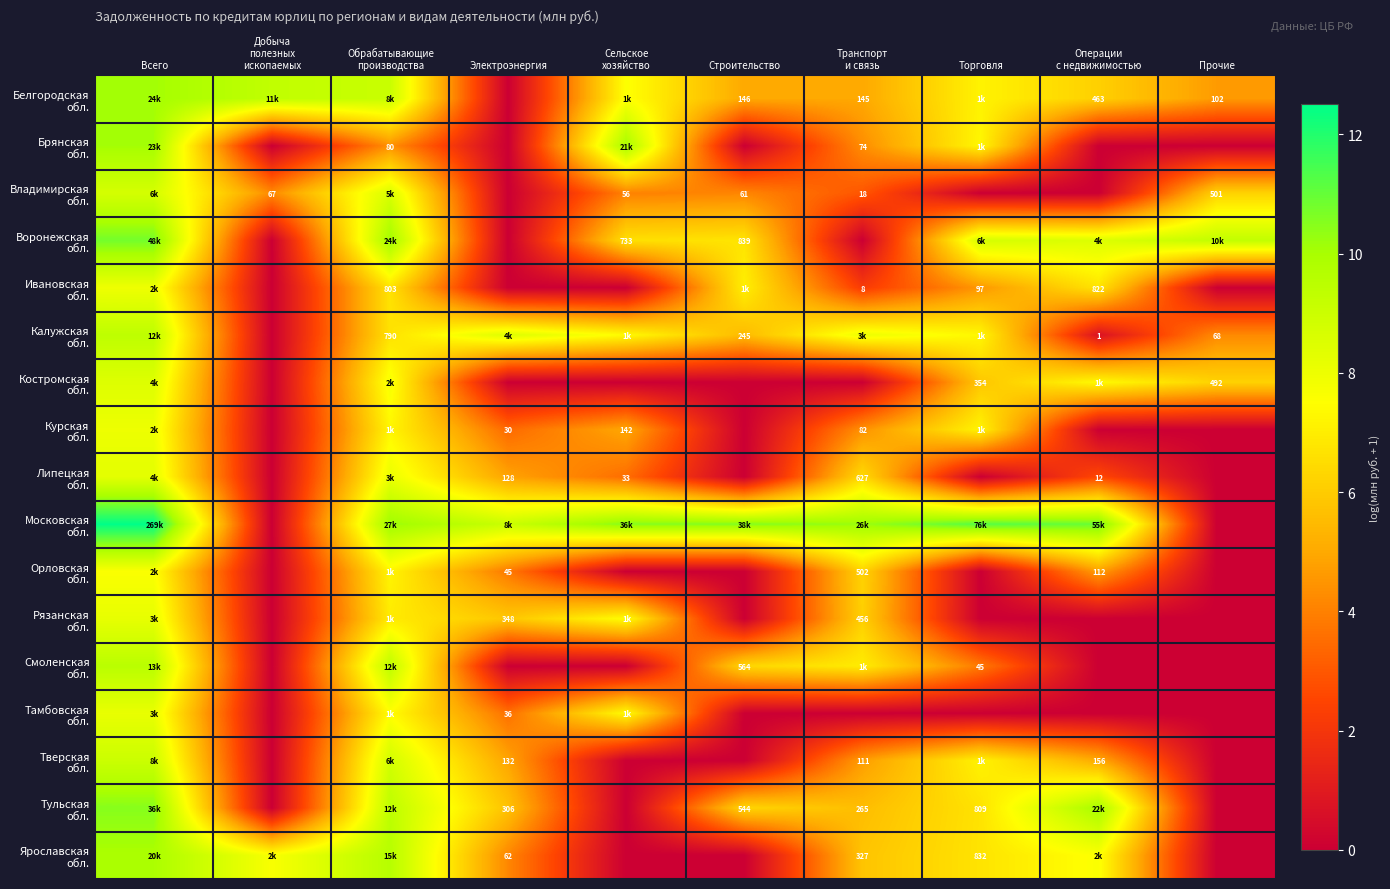

List the series in order of their peak value, lowest first.

Орловская обл., Ивановская обл., Курская обл., Тамбовская обл., Рязанская обл., Липецкая обл., Костромская обл., Владимирская обл., Тверская обл., Калужская обл., Смоленская обл., Ярославская обл., Брянская обл., Белгородская обл., Тульская обл., Воронежская обл., Московская обл.